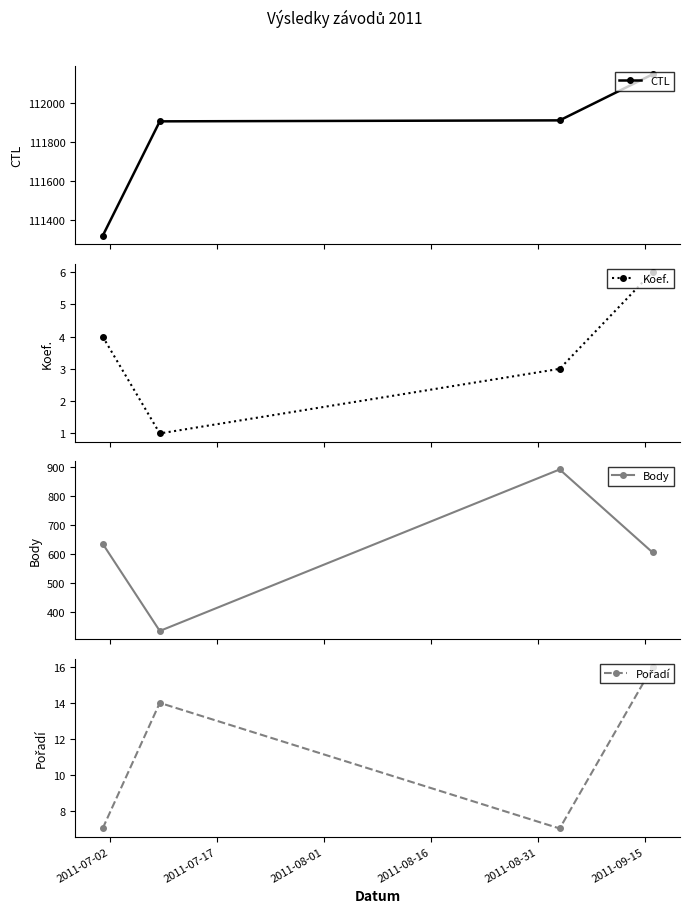

True or false: CTL has more than 0 interior local peaks.

False